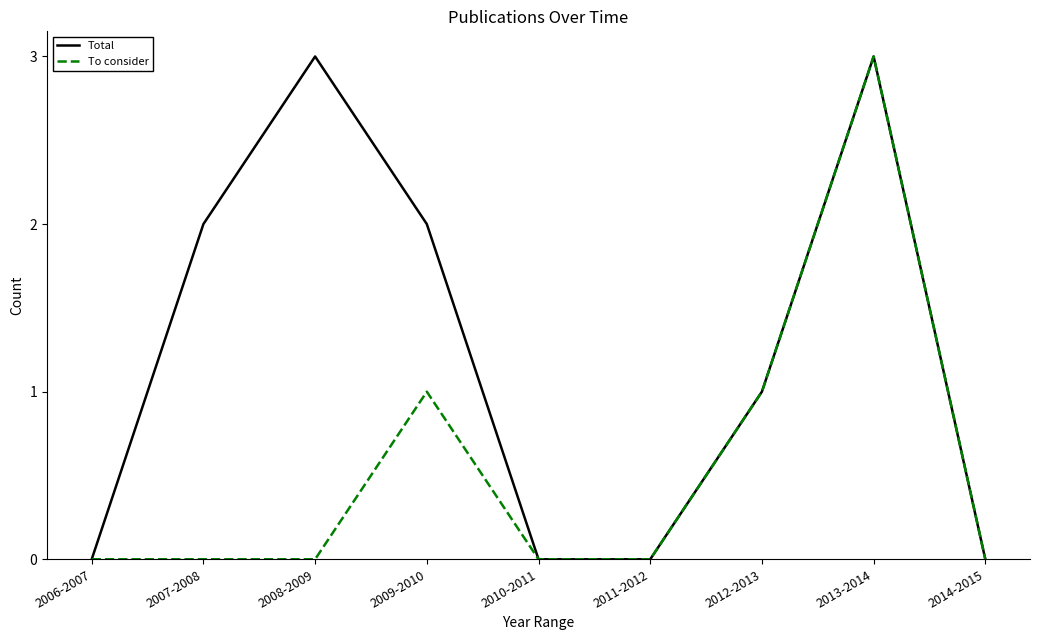

What position from the right is 2011-2012?

4